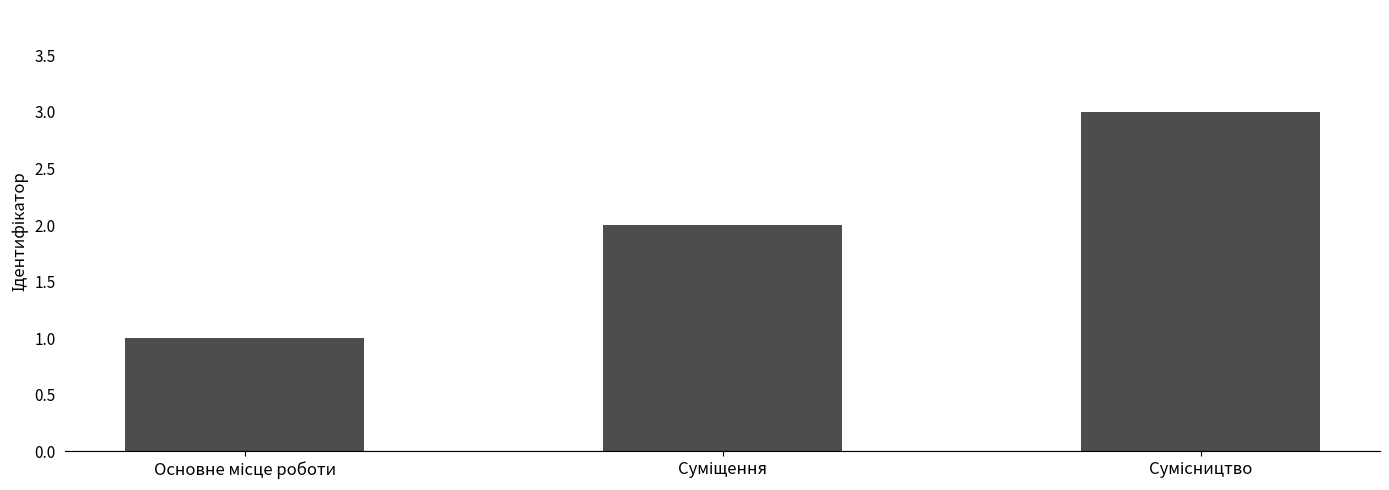

What is the maximum value shown in the chart?

3